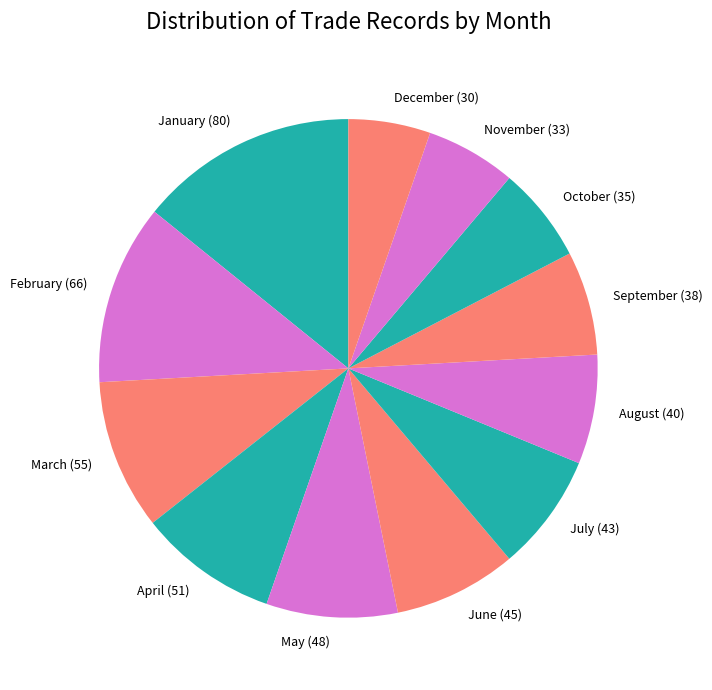

Is the sum of November (33) and May (48) greater than half?

No